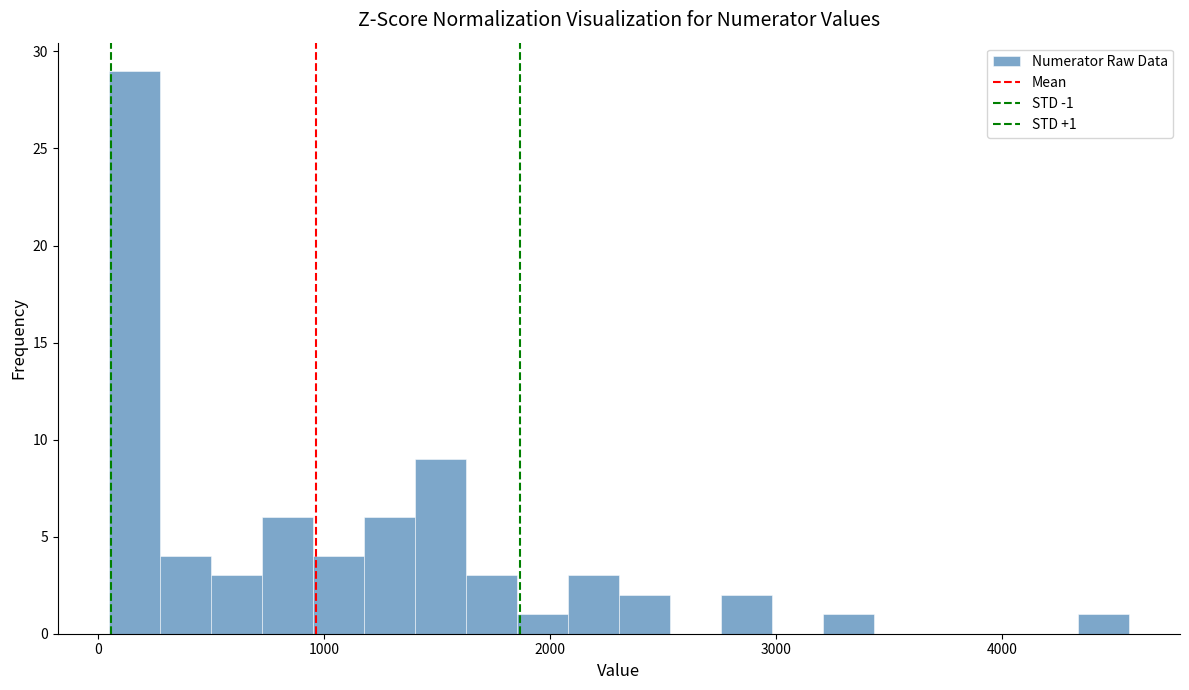

Read against the x-axis, roughly where is the centre of the tallest bar?

200